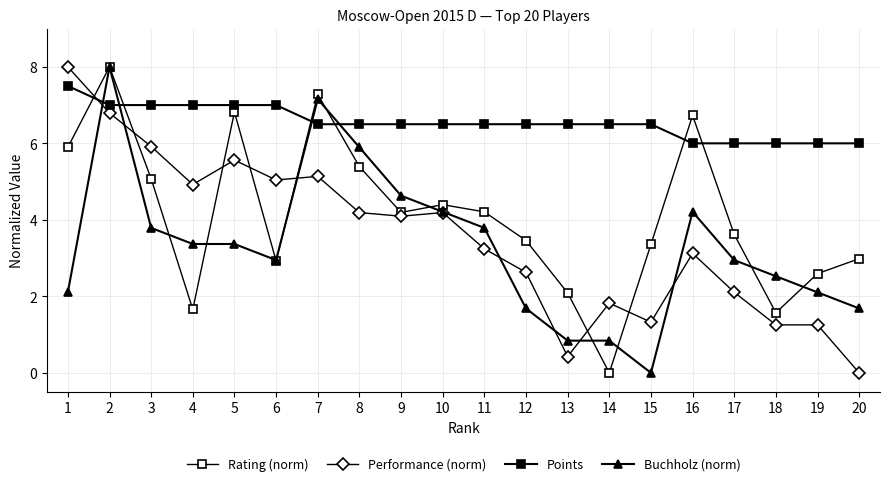

At how many categories does at least one series exceed 5?

20